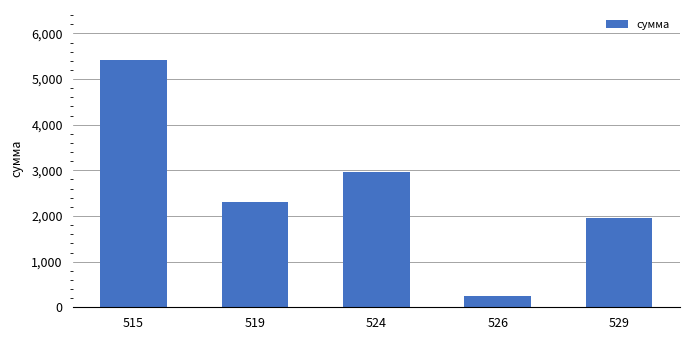

What is the value of the 2nd bar from the left?

2310